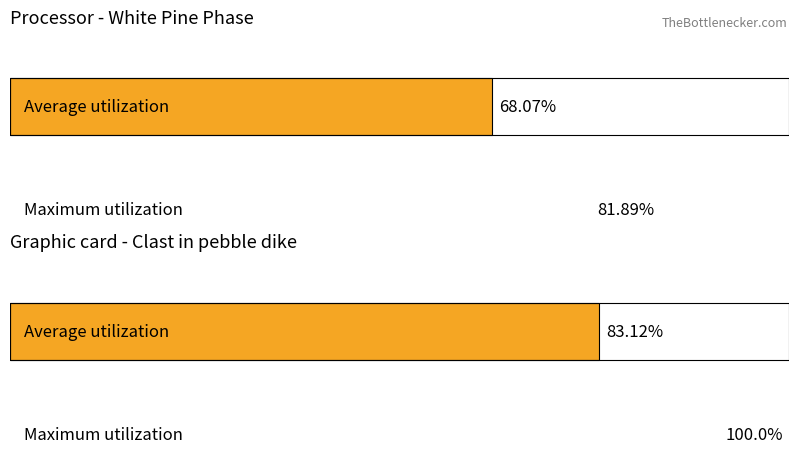

Are the bars grouped side by side (vs. stacked)?

Yes